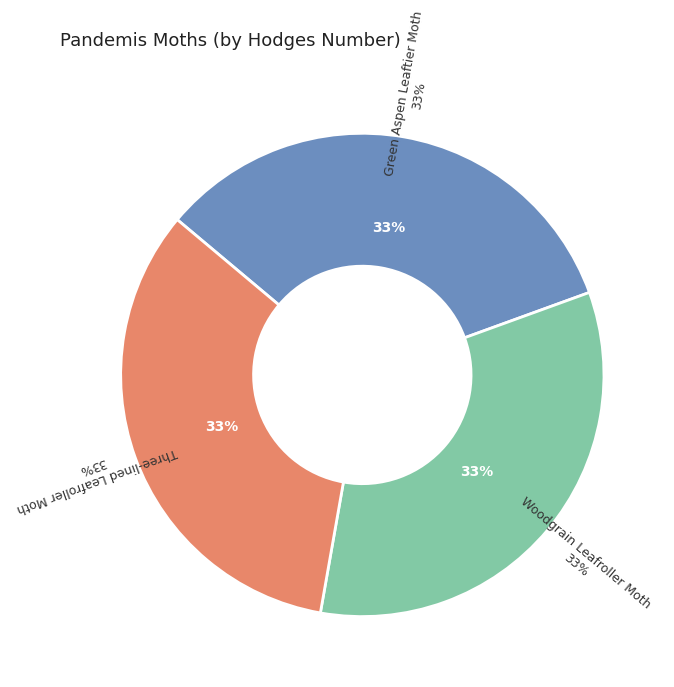

Which slice is the smallest?

Woodgrain Leafroller Moth